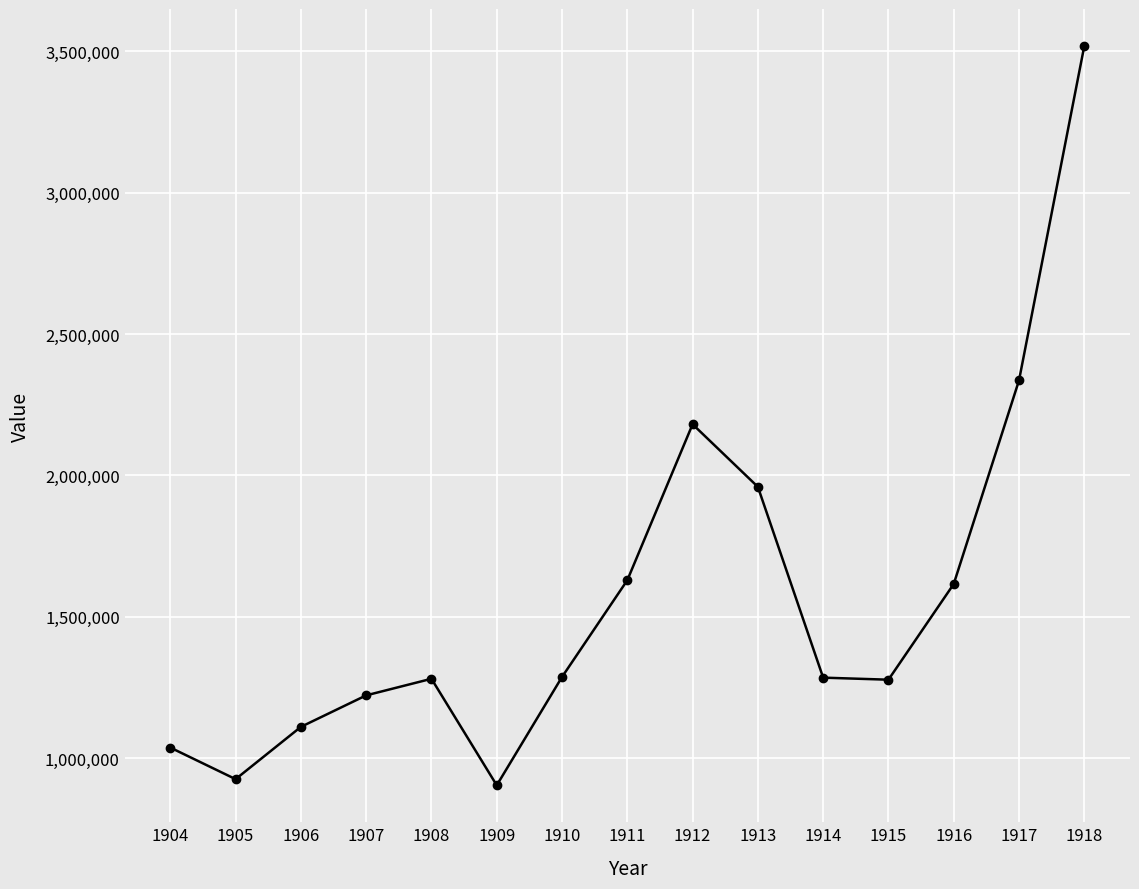

The chart shows a value of 1286717 at 1910. True or false?

True